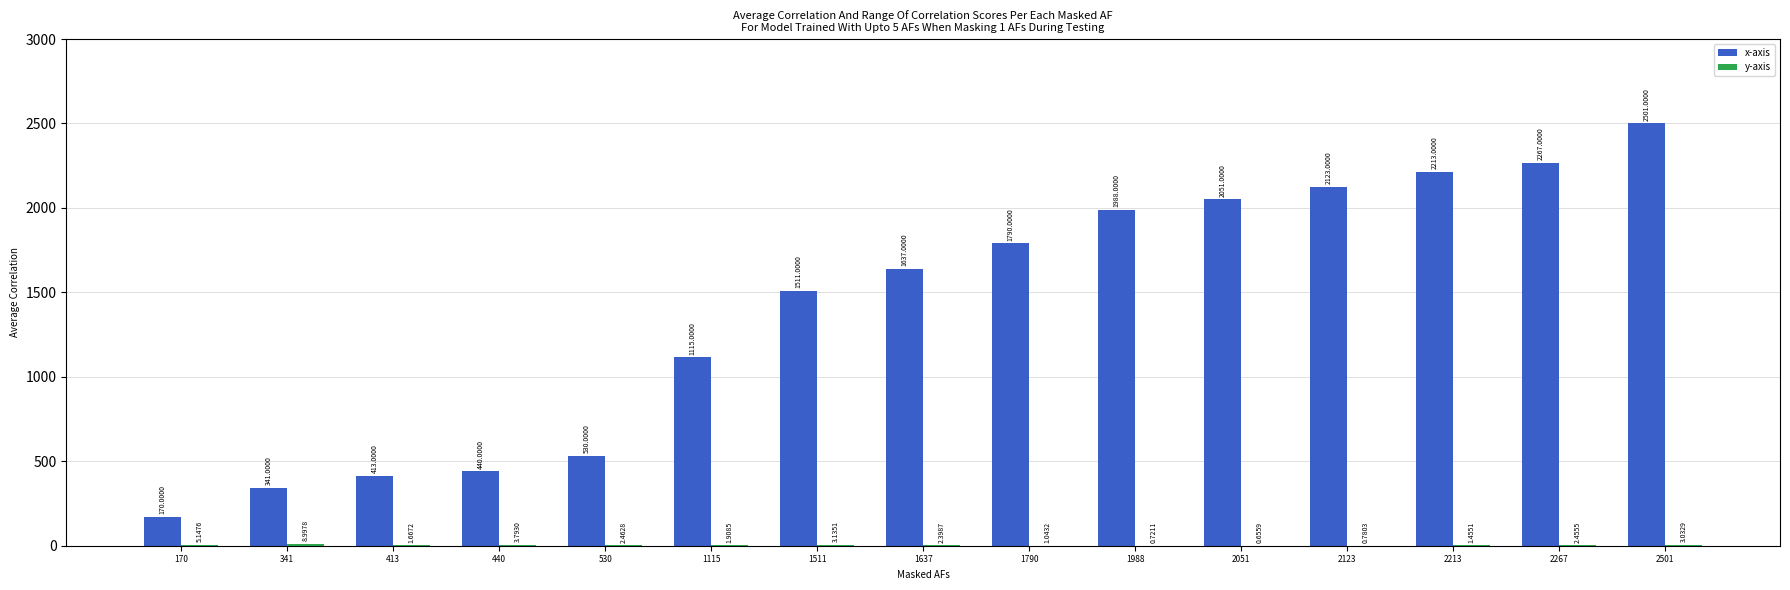

True or false: x-axis has a value of 2267.0 at 2267.

True